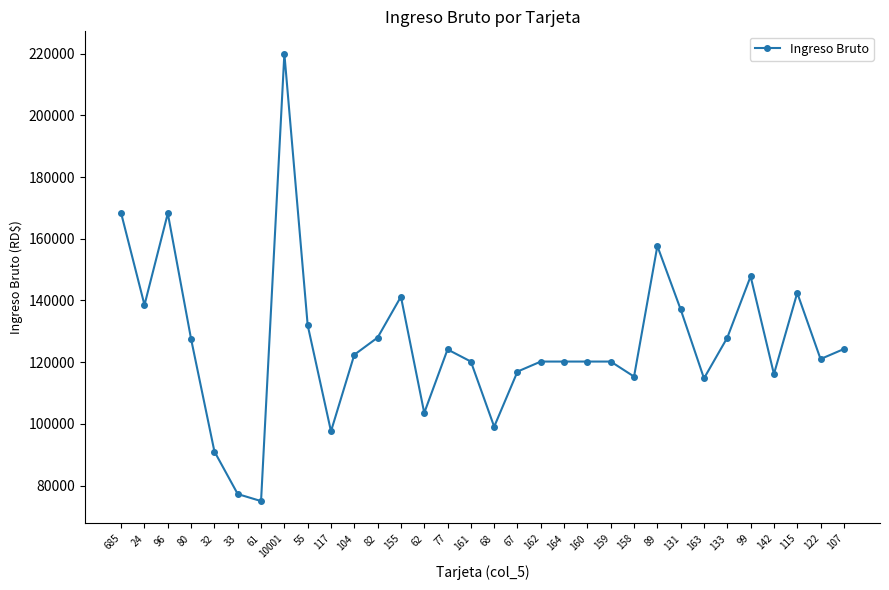

Approximately how many times larger is the value at 77 compared to 158?

1.1